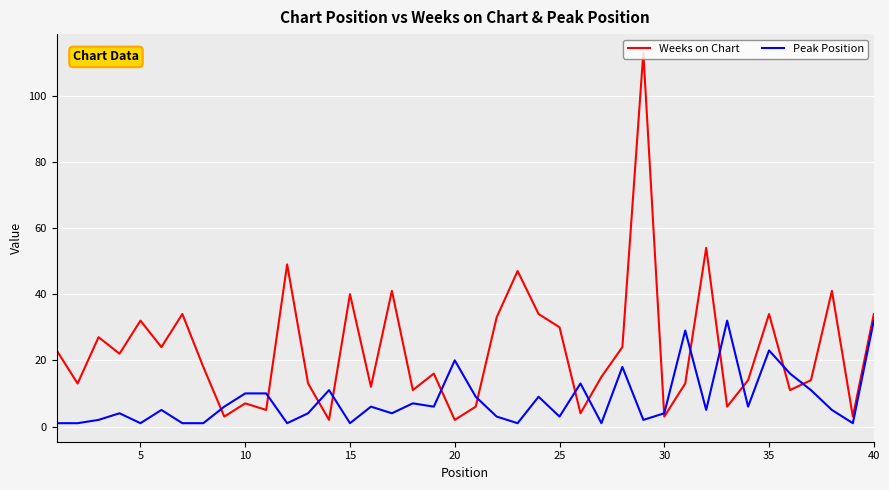

Rank the series by their maximum value, from lowest to highest.

Peak Position, Weeks on Chart